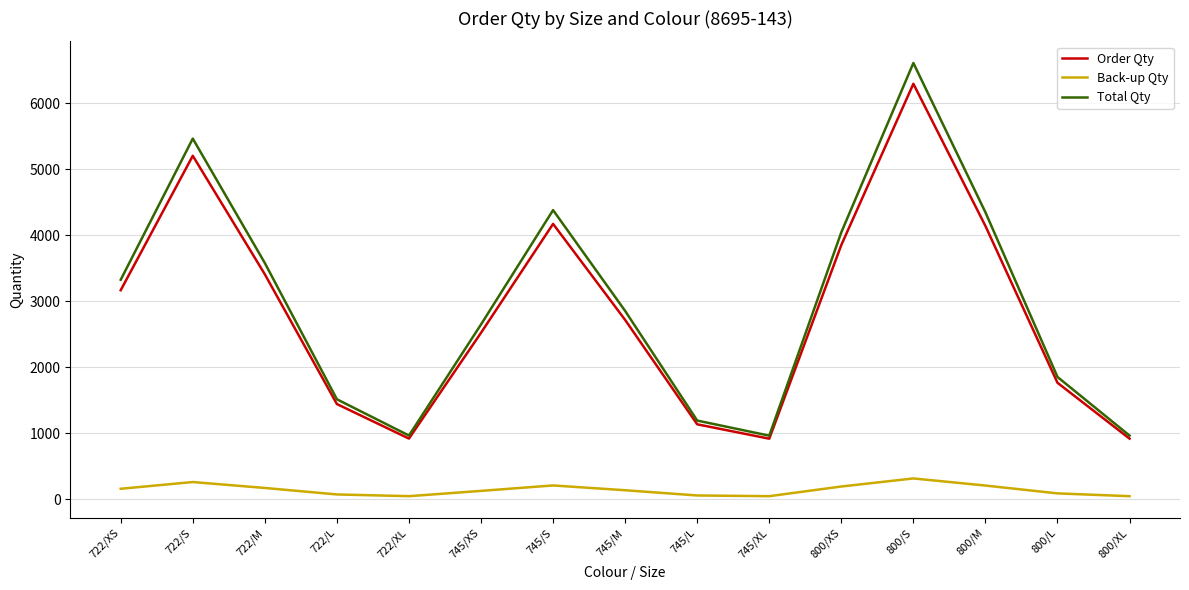

What are all the series names shown in the legend?

Order Qty, Back-up Qty, Total Qty